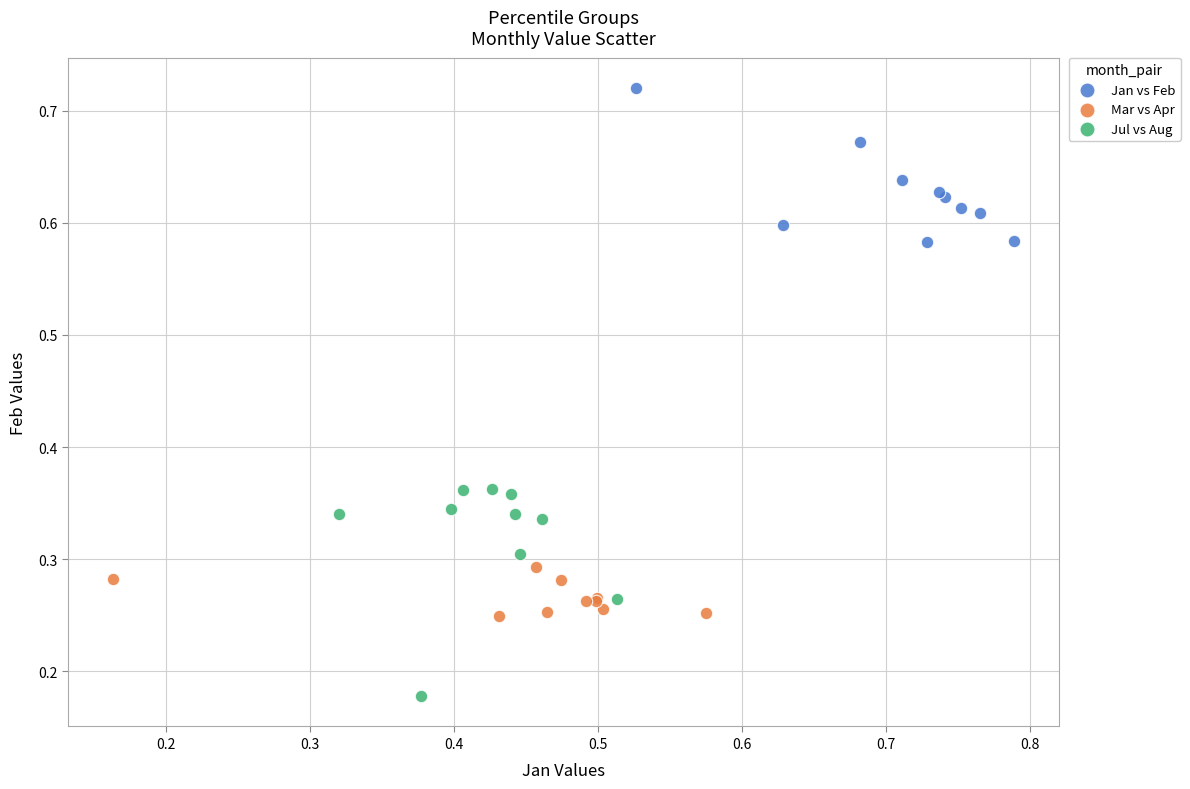

Which series contains the lowest Y value?

Jul vs Aug